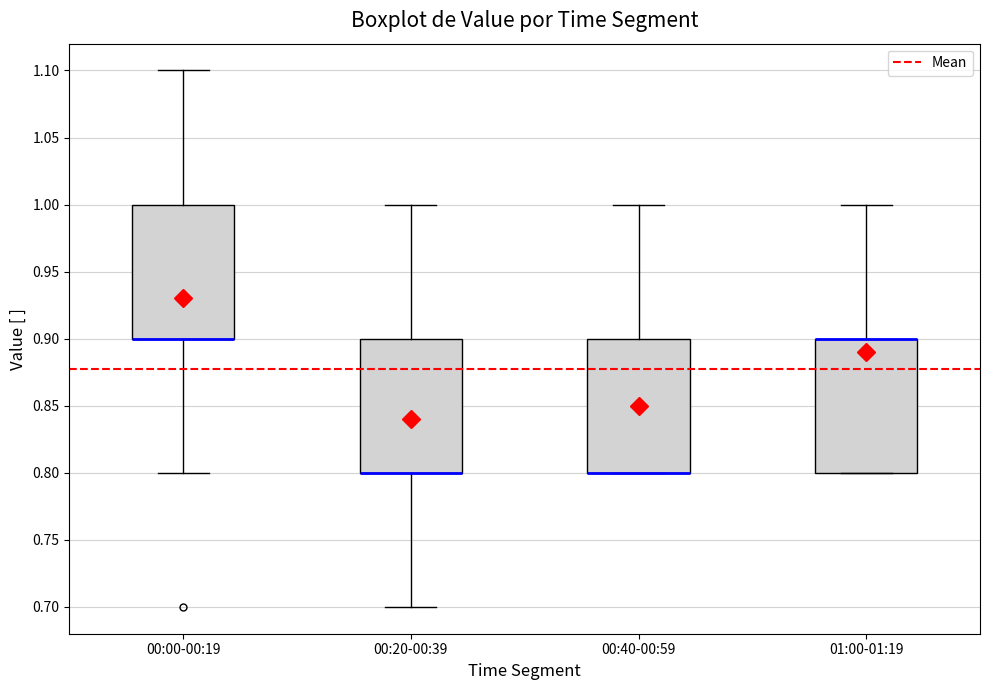

Reading left to right, read every box against the y-axis: the position of its median line, the range the box covers, and the ends of its whiskers. The values are not printed on the chart, so give them approximately, as read against the axis.

00:00-00:19: median 0.9 (drawn on the box's lower edge), box 0.9 to 1.0, whiskers 0.8 to 1.1
00:20-00:39: median 0.8 (drawn on the box's lower edge), box 0.8 to 0.9, whiskers 0.7 to 1.0
00:40-00:59: median 0.8 (drawn on the box's lower edge), box 0.8 to 0.9, whiskers 0.8 to 1.0
01:00-01:19: median 0.9 (drawn on the box's upper edge), box 0.8 to 0.9, whiskers 0.8 to 1.0